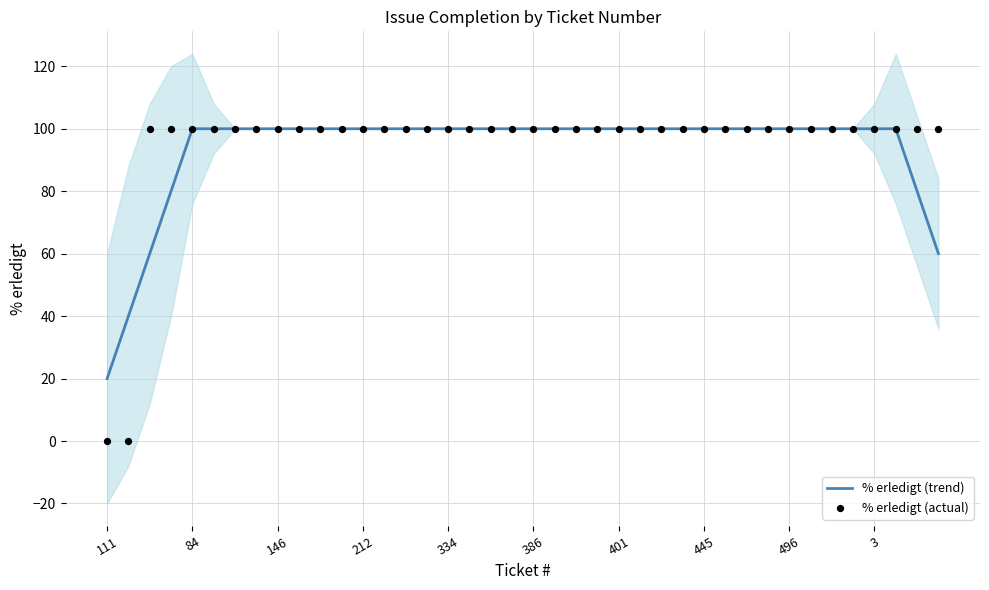

What are all the series names shown in the legend?

% erledigt (trend), % erledigt (actual)